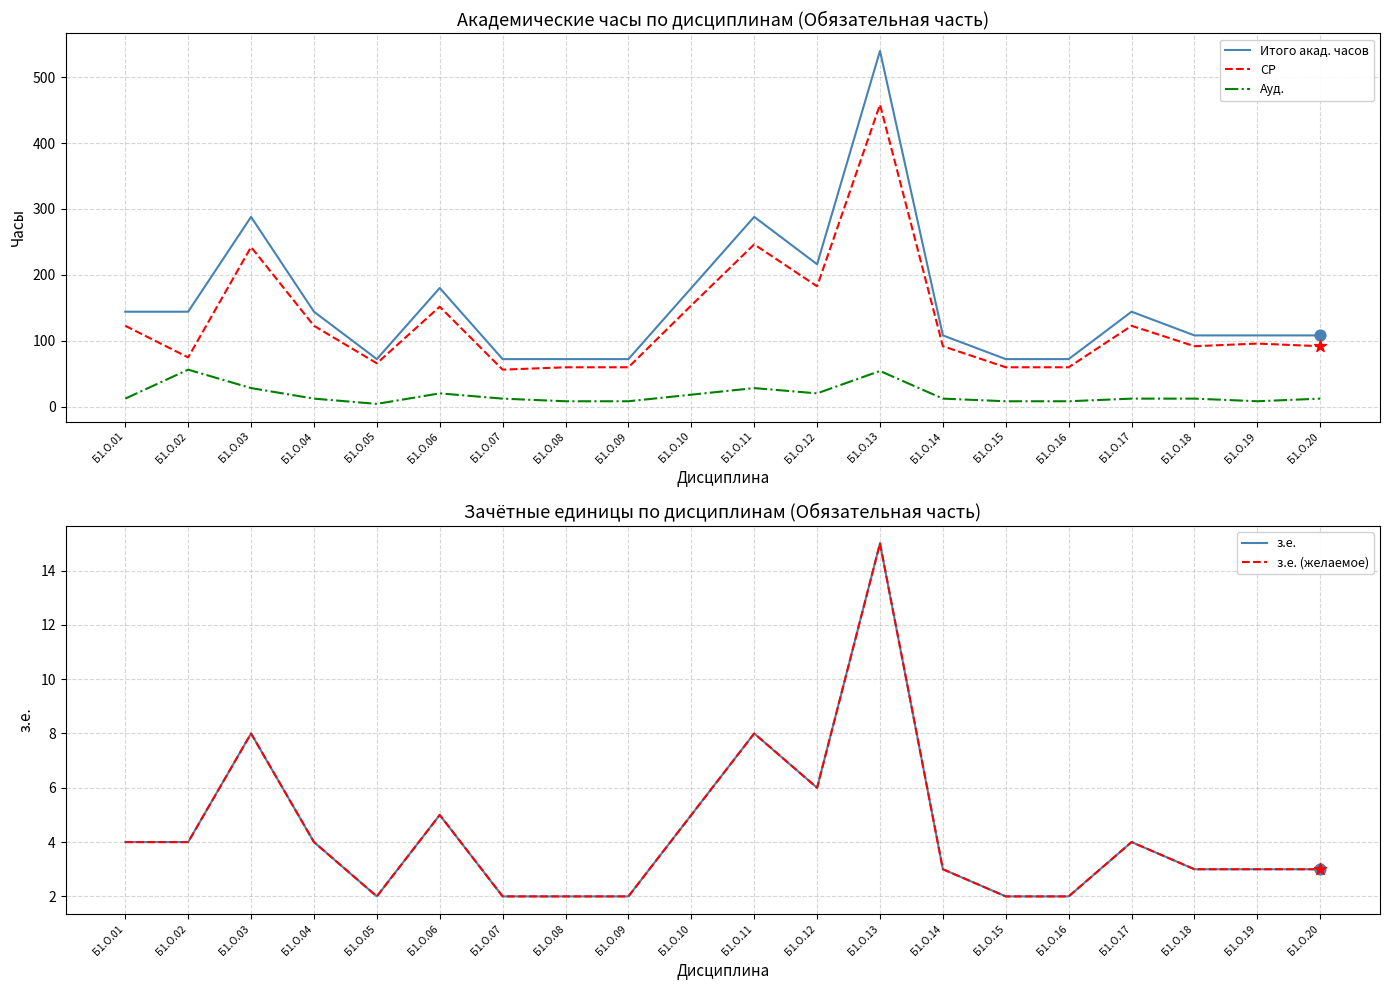

What are all the series names shown in the legend?

Итого акад. часов, СР, Ауд., з.е., з.е. (желаемое)